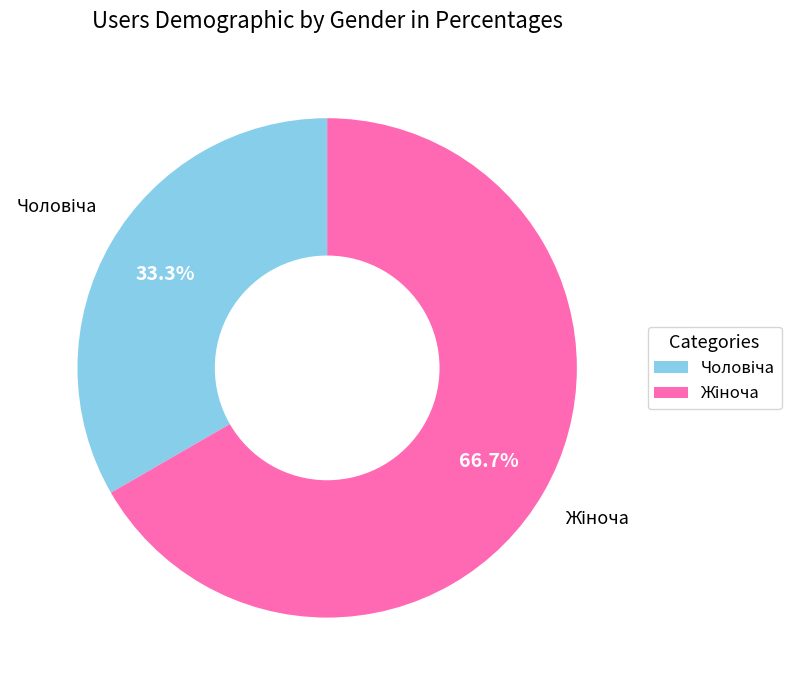

Is there any slice that represents more than half of the pie?

Yes